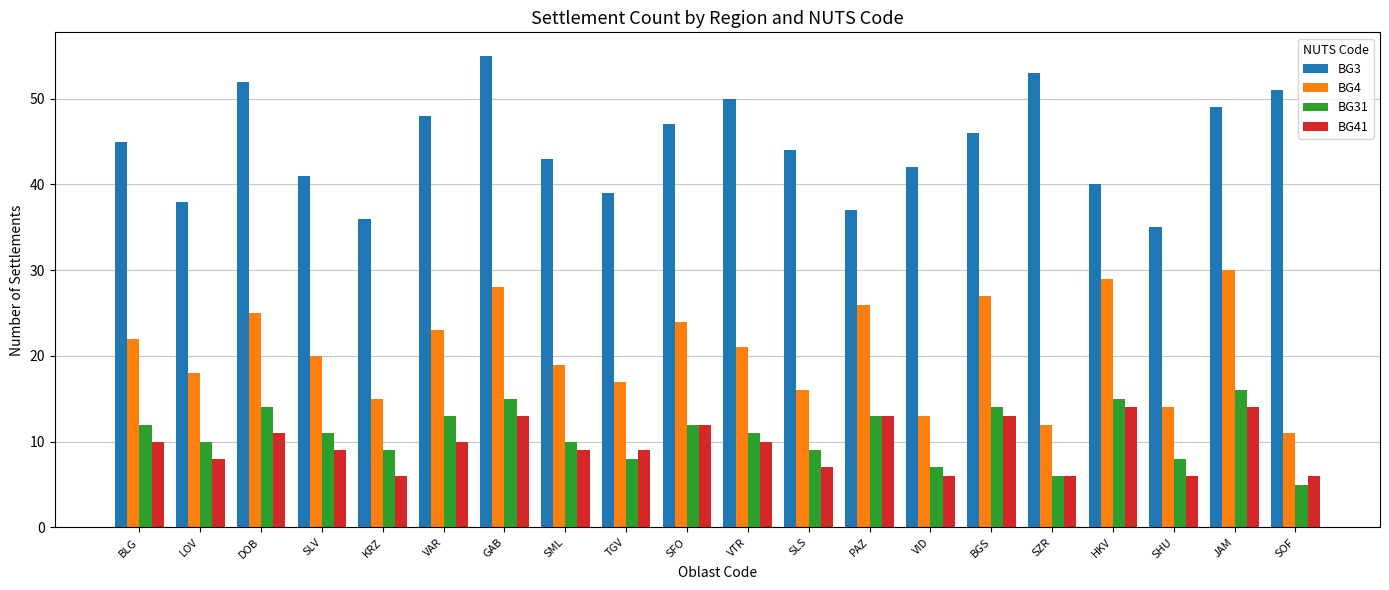

What are all the series names shown in the legend?

BG3, BG4, BG31, BG41